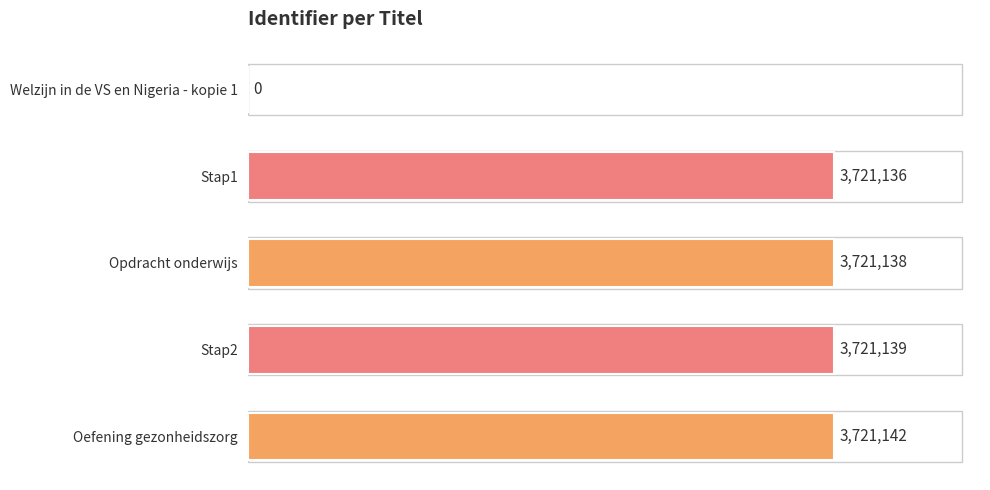

Reading top to bottom, extract all data points from this chart.

Welzijn in de VS en Nigeria - kopie 1=0	Stap1=3721136	Opdracht onderwijs=3721138	Stap2=3721139	Oefening gezonheidszorg=3721142